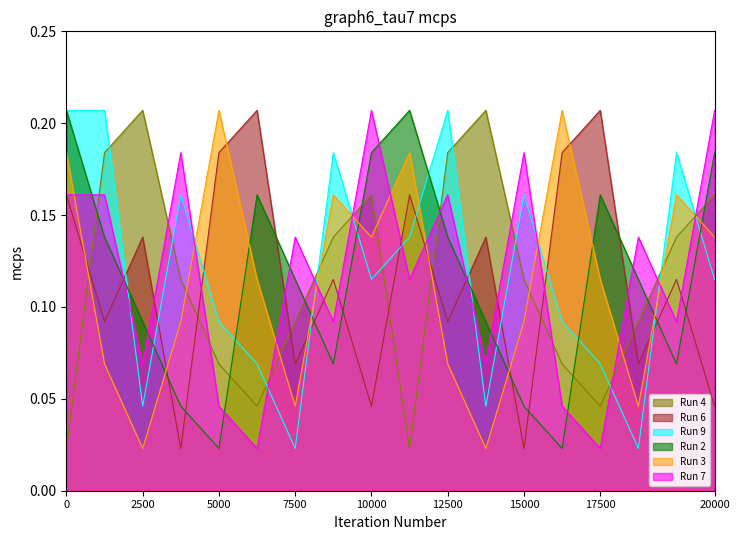

How many times do Run 2 and Run 6 cross each other?

12